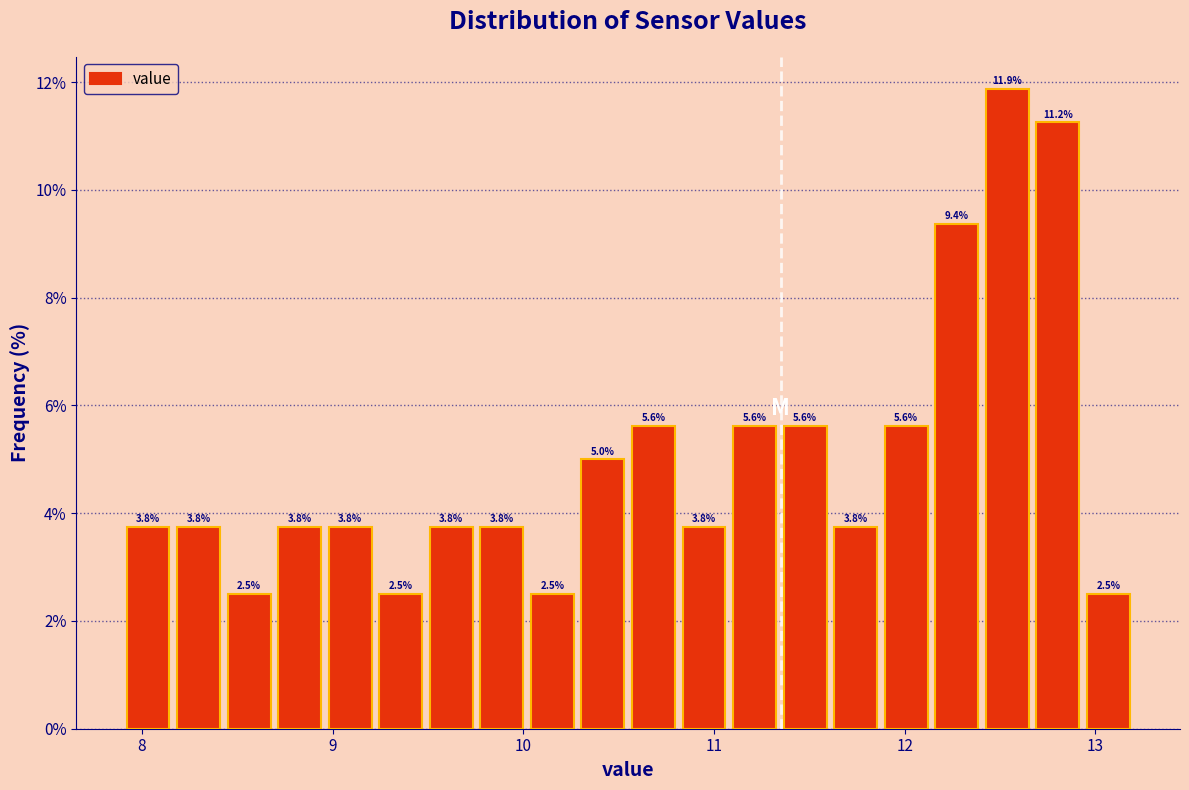

Around what value on the x-axis is the tallest bar? Give the approximate position of its centre, as read against the axis.

12.5